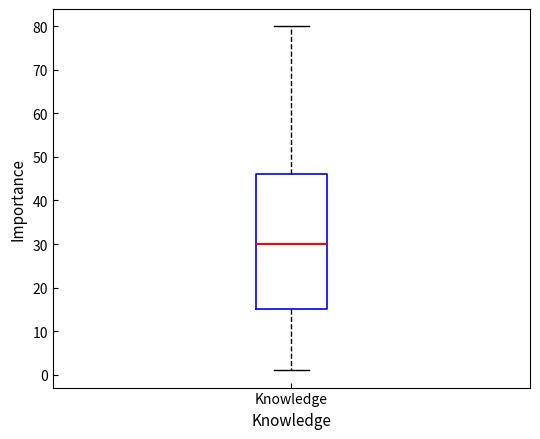

Where is the lower edge of the box for Knowledge on the y-axis? The values are not printed on the chart, so give them approximately, as read against the axis.

15